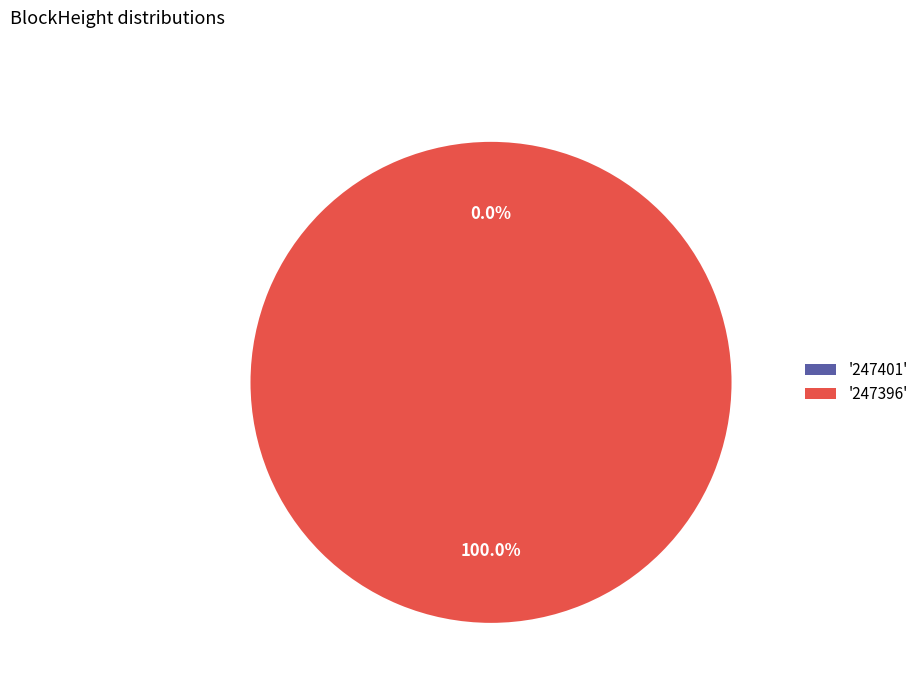

Which has a higher value, 247401 or 247396?

247396